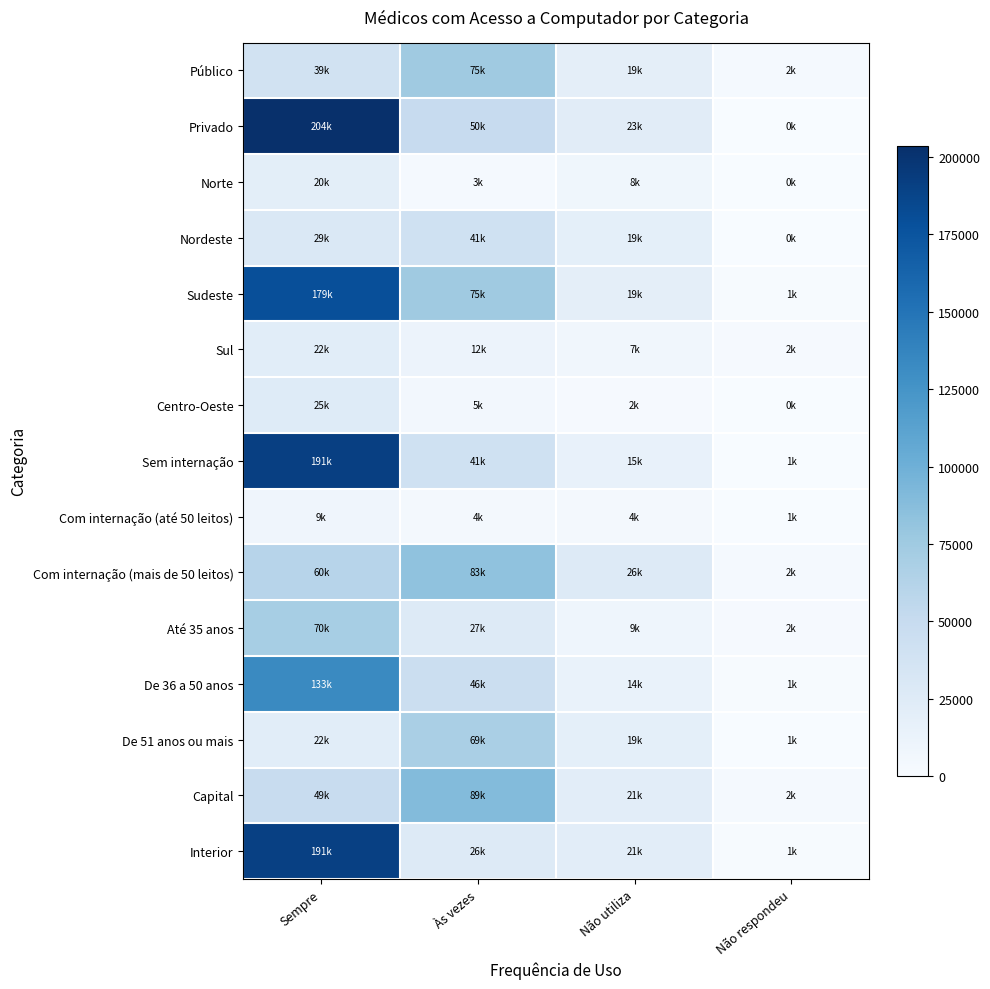

At which category is the sum across all series the highest?

Sempre